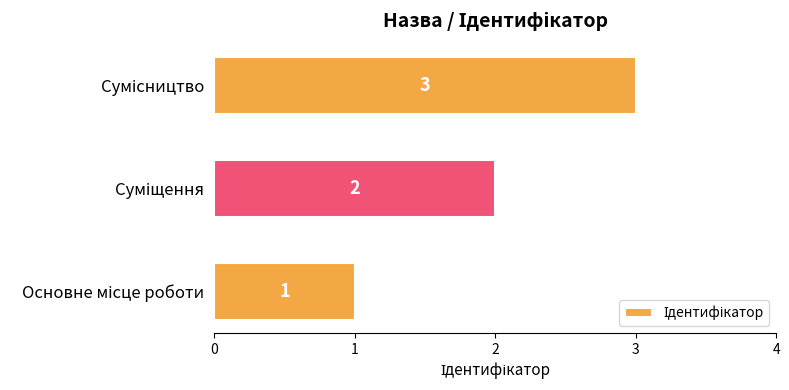

What is the maximum value shown in the chart?

3